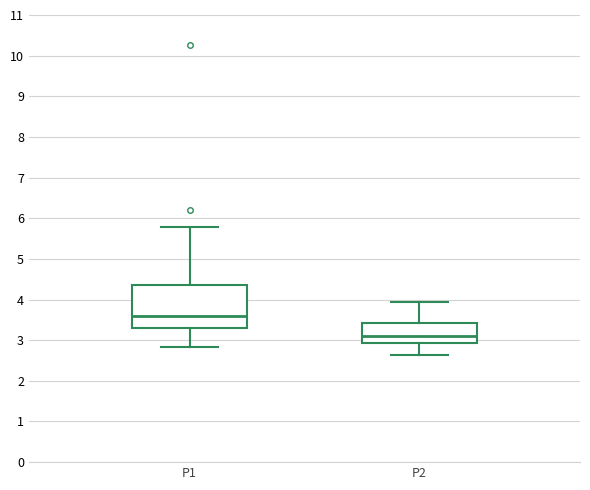

Which box has the lowest median line?

P2